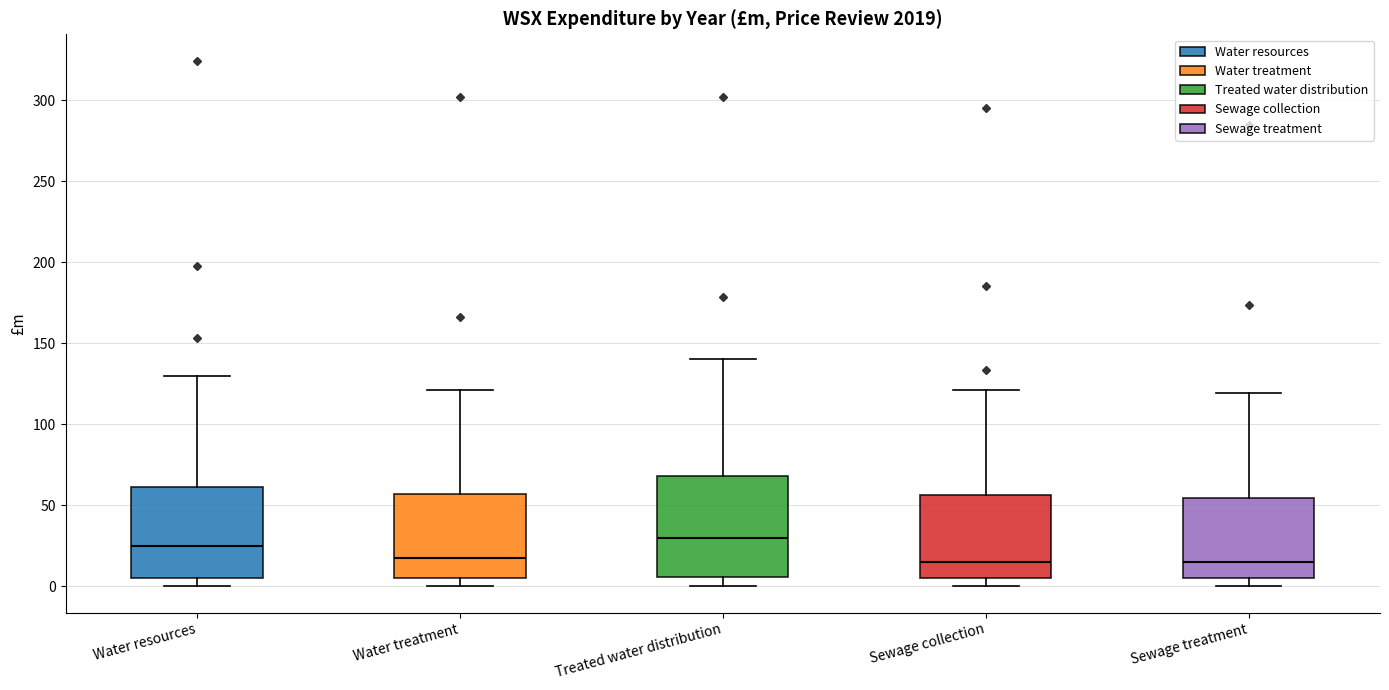

Reading left to right, transcribe this box plot: for each box, give where its median line is, the range the box spans, and where its two whiskers end, as read against the y-axis. The values are not printed on the chart, so give them approximately, as read against the axis.

Water resources: median 25, box 5 to 60, whiskers 0 to 130
Water treatment: median 15, box 5 to 55, whiskers 0 to 120
Treated water distribution: median 30, box 5 to 70, whiskers 0 to 140
Sewage collection: median 15, box 5 to 55, whiskers 0 to 120
Sewage treatment: median 15, box 5 to 55, whiskers 0 to 120